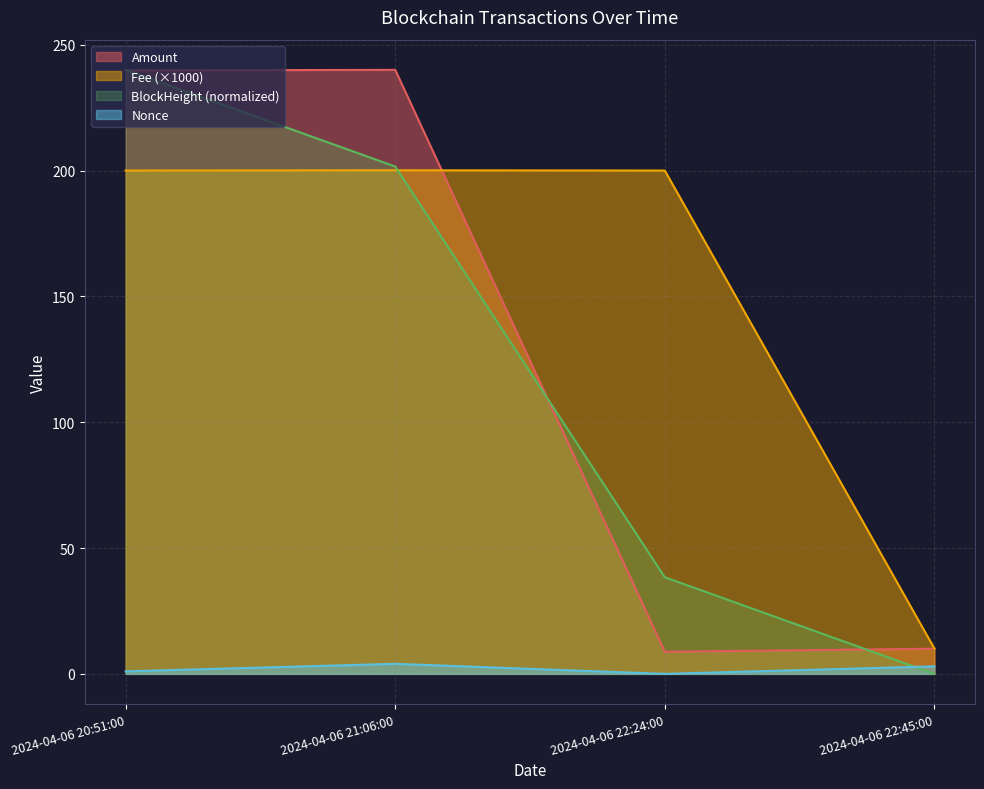

What are all the series names shown in the legend?

Amount, Fee (×1000), BlockHeight (normalized), Nonce